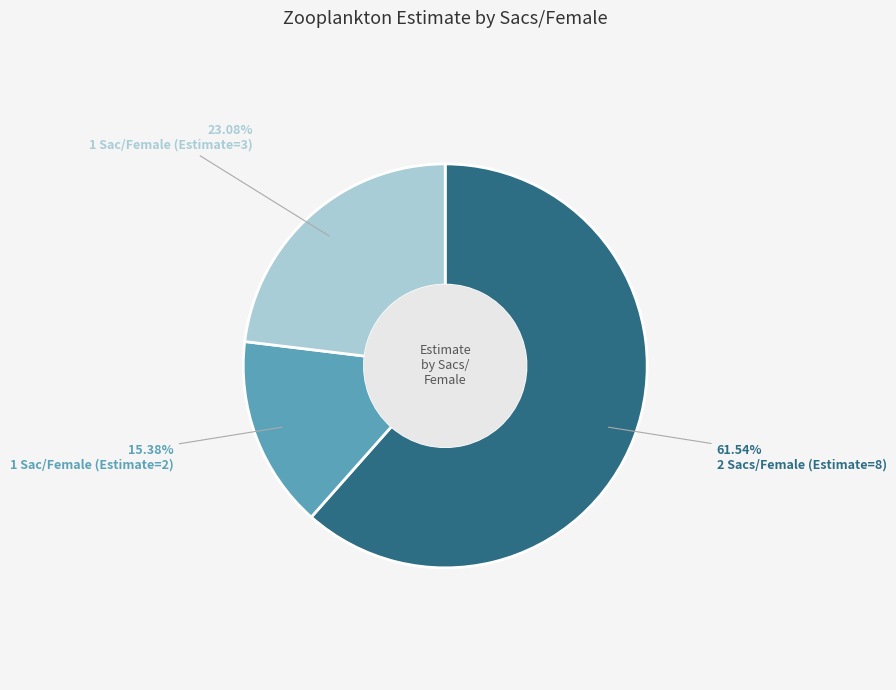

Approximately how many times larger is the value at 2 Sacs/Female (Estimate=8) compared to 1 Sac/Female (Estimate=3)?

2.7